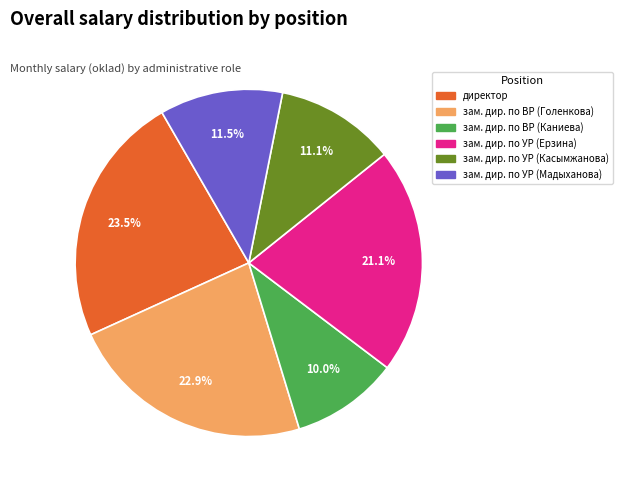

Does зам. дир. по УР (Касымжанова) account for over 50% of the chart?

No